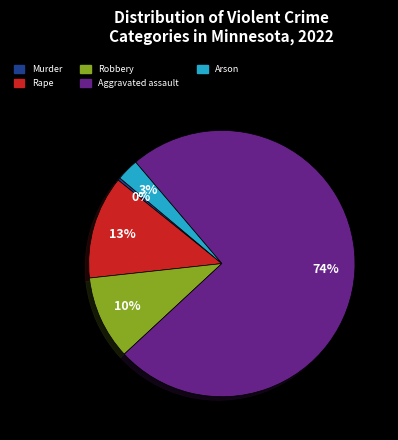

Is there any slice that represents more than half of the pie?

Yes